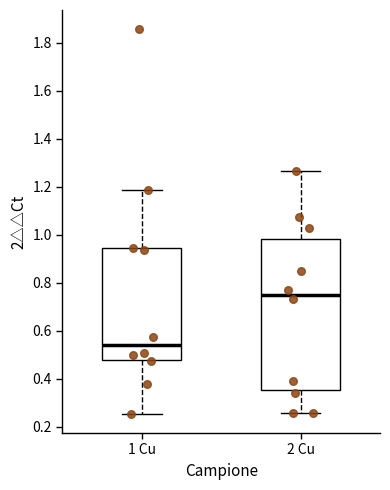

Which box's median line is the highest?

2 Cu